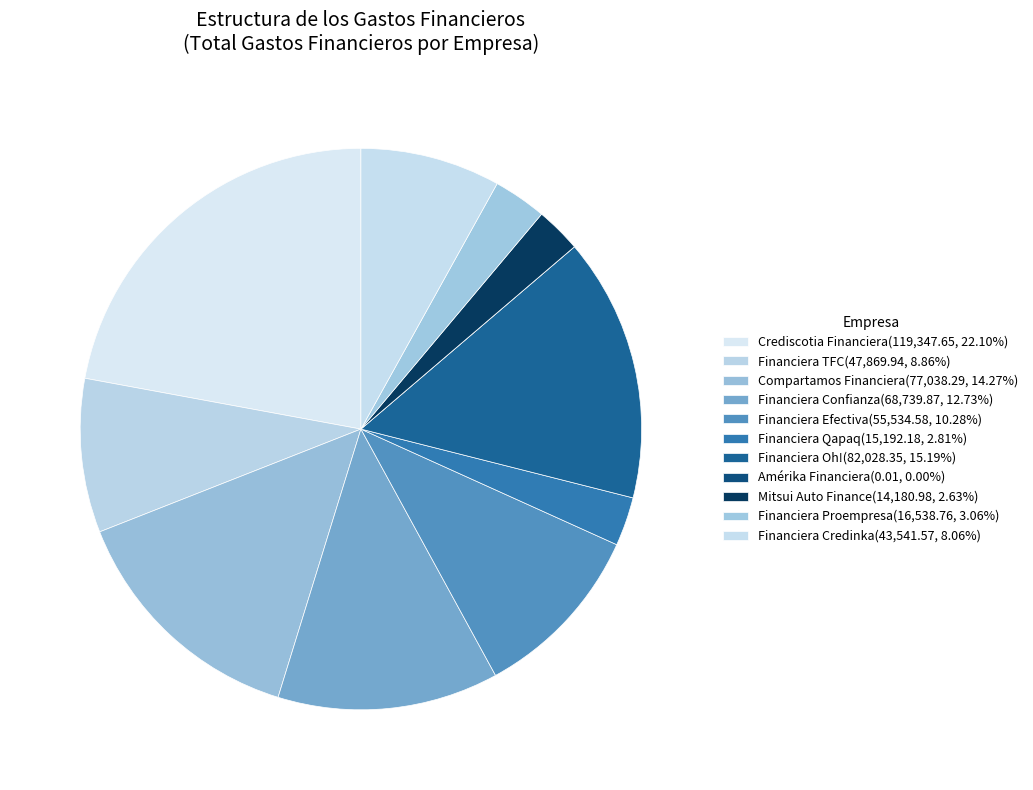

The Amérika Financiera slice represents 0% of the pie. True or false?

True